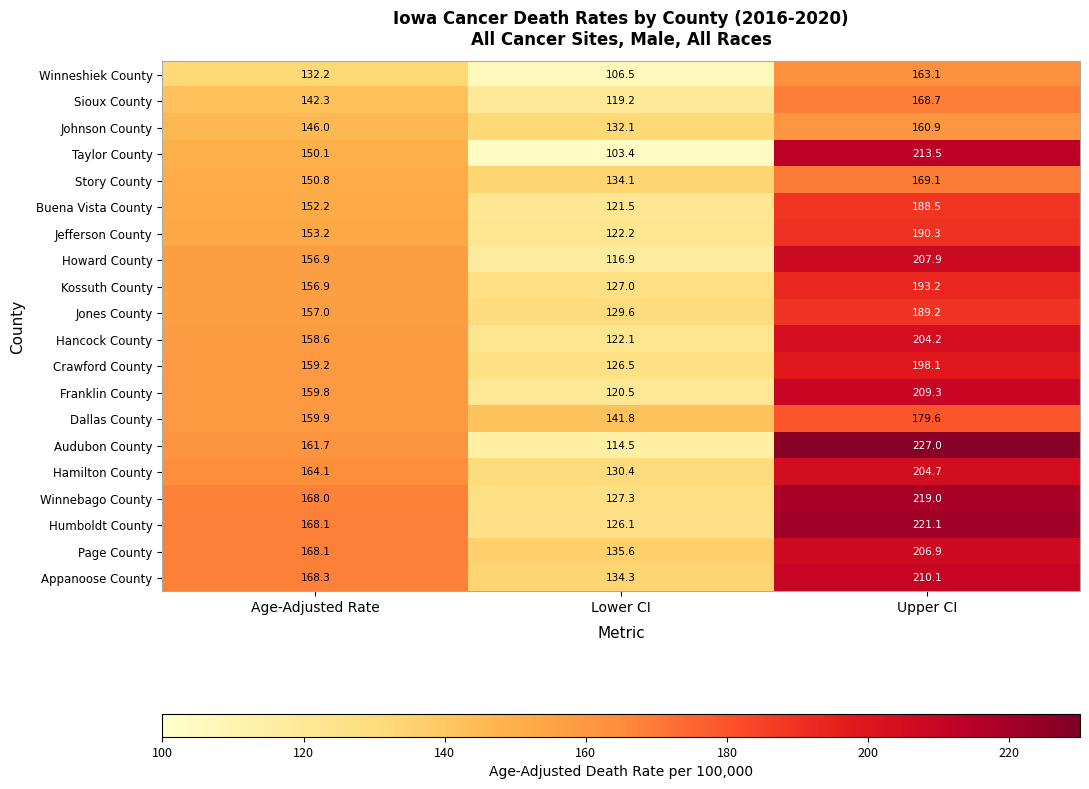

Which series has the largest total across all categories?

Humboldt County